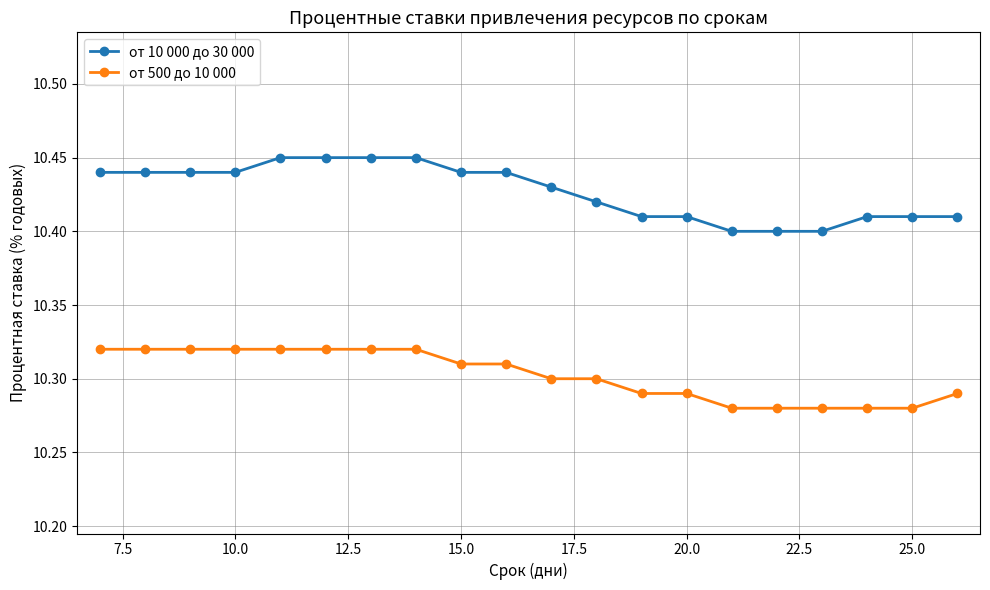

List the series in order of their peak value, lowest first.

от 500 до 10 000, от 10 000 до 30 000